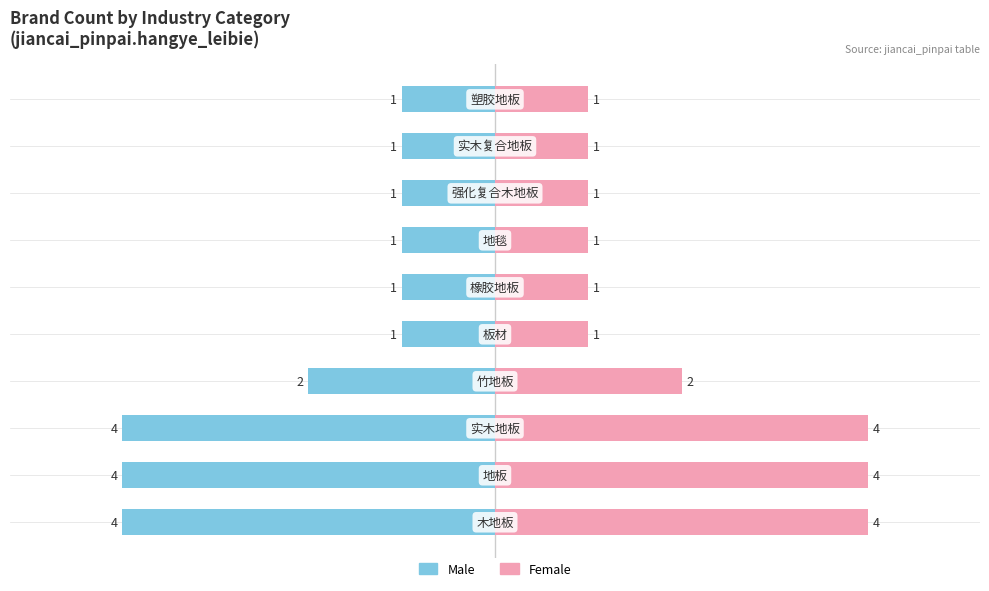

How many groups of bars are there?

10